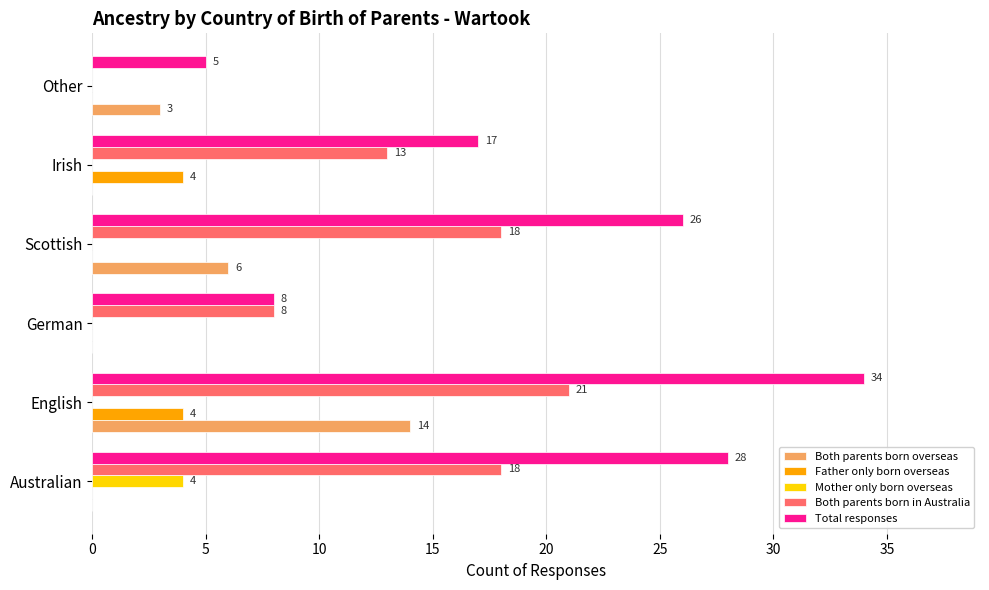

How many series are shown in this chart?

5